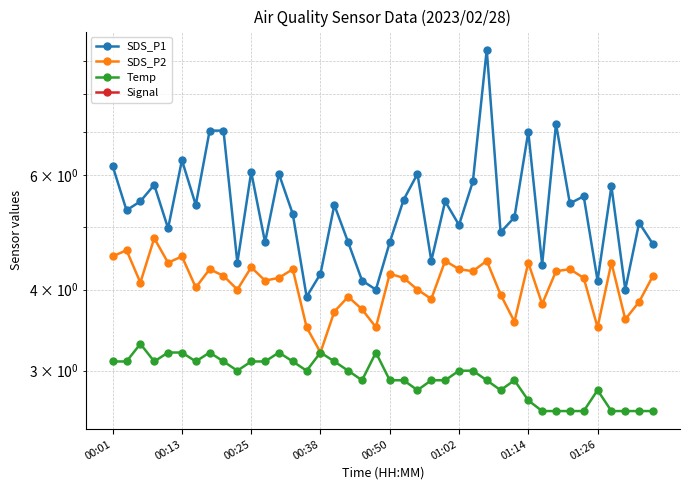

List the series in order of their peak value, highest first.

SDS_P1, SDS_P2, Temp, Signal